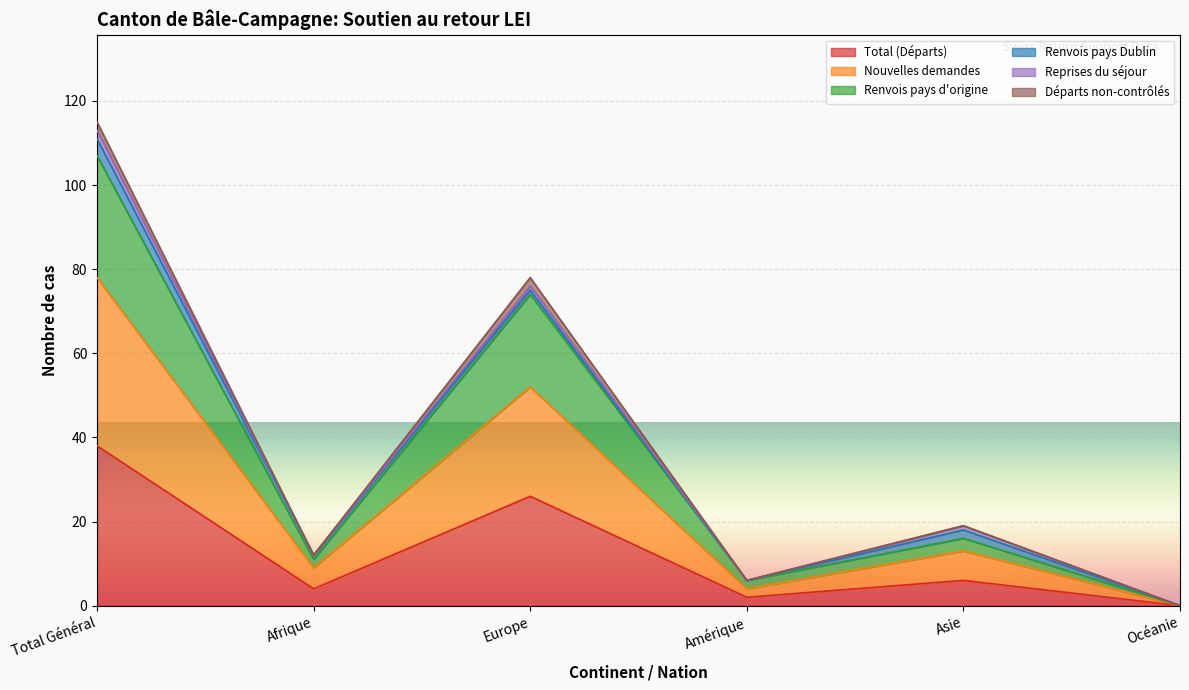

True or false: Renvois pays d'origine and Nouvelles demandes cross at least once.

False